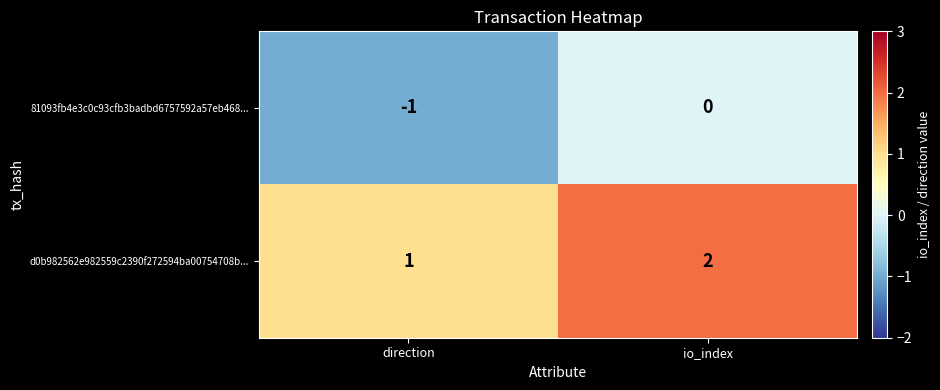

Reading right to left, extract all data points from this chart.

81093fb4e3c0c93cfb3badbd6757592a57eb468...: 0	-1
d0b982562e982559c2390f272594ba00754708b...: 2	1